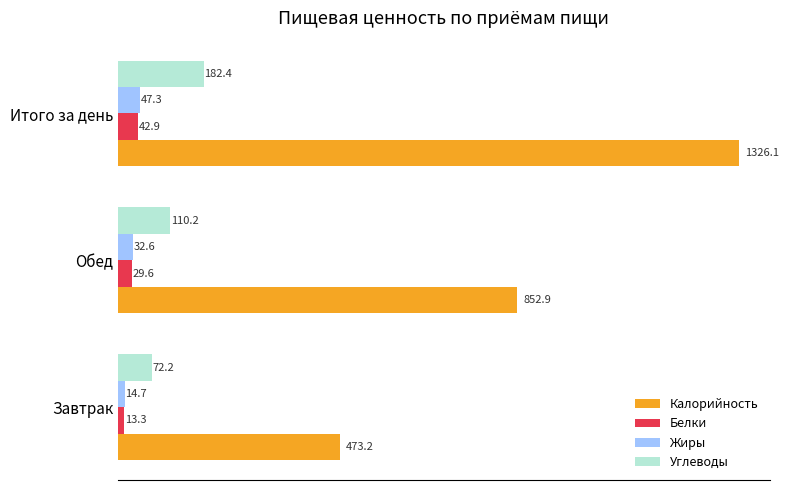

At Обед, list the series in order from smallest to largest.

Белки, Жиры, Углеводы, Калорийность